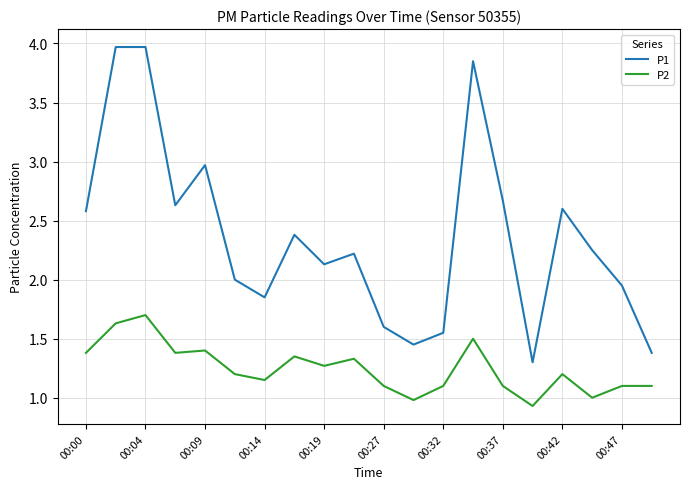

True or false: P2 and P1 intersect in this chart.

False